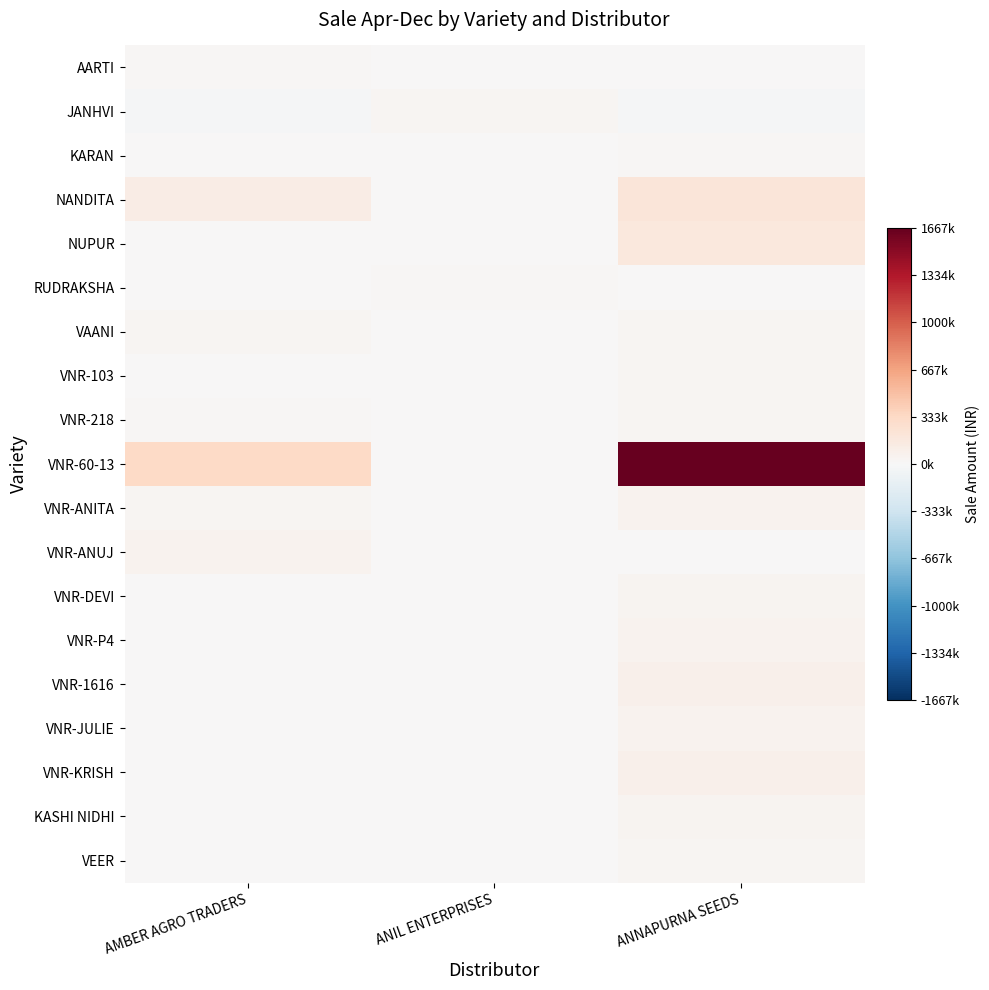

Reading right to left, transcribe all the data shown in this chart.

AARTI: ANNAPURNA SEEDS=0	ANIL ENTERPRISES=0	AMBER AGRO TRADERS=24000
JANHVI: ANNAPURNA SEEDS=-15200	ANIL ENTERPRISES=38000	AMBER AGRO TRADERS=-13300
KARAN: ANNAPURNA SEEDS=25000	ANIL ENTERPRISES=6000	AMBER AGRO TRADERS=10000
NANDITA: ANNAPURNA SEEDS=198000	ANIL ENTERPRISES=0	AMBER AGRO TRADERS=129500
NUPUR: ANNAPURNA SEEDS=171000	ANIL ENTERPRISES=0	AMBER AGRO TRADERS=0
RUDRAKSHA: ANNAPURNA SEEDS=0	ANIL ENTERPRISES=17000	AMBER AGRO TRADERS=0
VAANI: ANNAPURNA SEEDS=32000	ANIL ENTERPRISES=0	AMBER AGRO TRADERS=32000
VNR-103: ANNAPURNA SEEDS=30420	ANIL ENTERPRISES=0	AMBER AGRO TRADERS=0
VNR-218: ANNAPURNA SEEDS=36000	ANIL ENTERPRISES=0	AMBER AGRO TRADERS=18000
VNR-60-13: ANNAPURNA SEEDS=1667685	ANIL ENTERPRISES=0	AMBER AGRO TRADERS=328500
VNR-ANITA: ANNAPURNA SEEDS=56620	ANIL ENTERPRISES=0	AMBER AGRO TRADERS=26600
VNR-ANUJ: ANNAPURNA SEEDS=0	ANIL ENTERPRISES=0	AMBER AGRO TRADERS=58500
VNR-DEVI: ANNAPURNA SEEDS=52000	ANIL ENTERPRISES=0	AMBER AGRO TRADERS=5200
VNR-P4: ANNAPURNA SEEDS=63000	ANIL ENTERPRISES=0	AMBER AGRO TRADERS=9000
VNR-1616: ANNAPURNA SEEDS=82125	ANIL ENTERPRISES=0	AMBER AGRO TRADERS=0
VNR-JULIE: ANNAPURNA SEEDS=58000	ANIL ENTERPRISES=0	AMBER AGRO TRADERS=0
VNR-KRISH: ANNAPURNA SEEDS=78600	ANIL ENTERPRISES=0	AMBER AGRO TRADERS=0
KASHI NIDHI: ANNAPURNA SEEDS=45000	ANIL ENTERPRISES=0	AMBER AGRO TRADERS=0
VEER: ANNAPURNA SEEDS=30000	ANIL ENTERPRISES=0	AMBER AGRO TRADERS=0